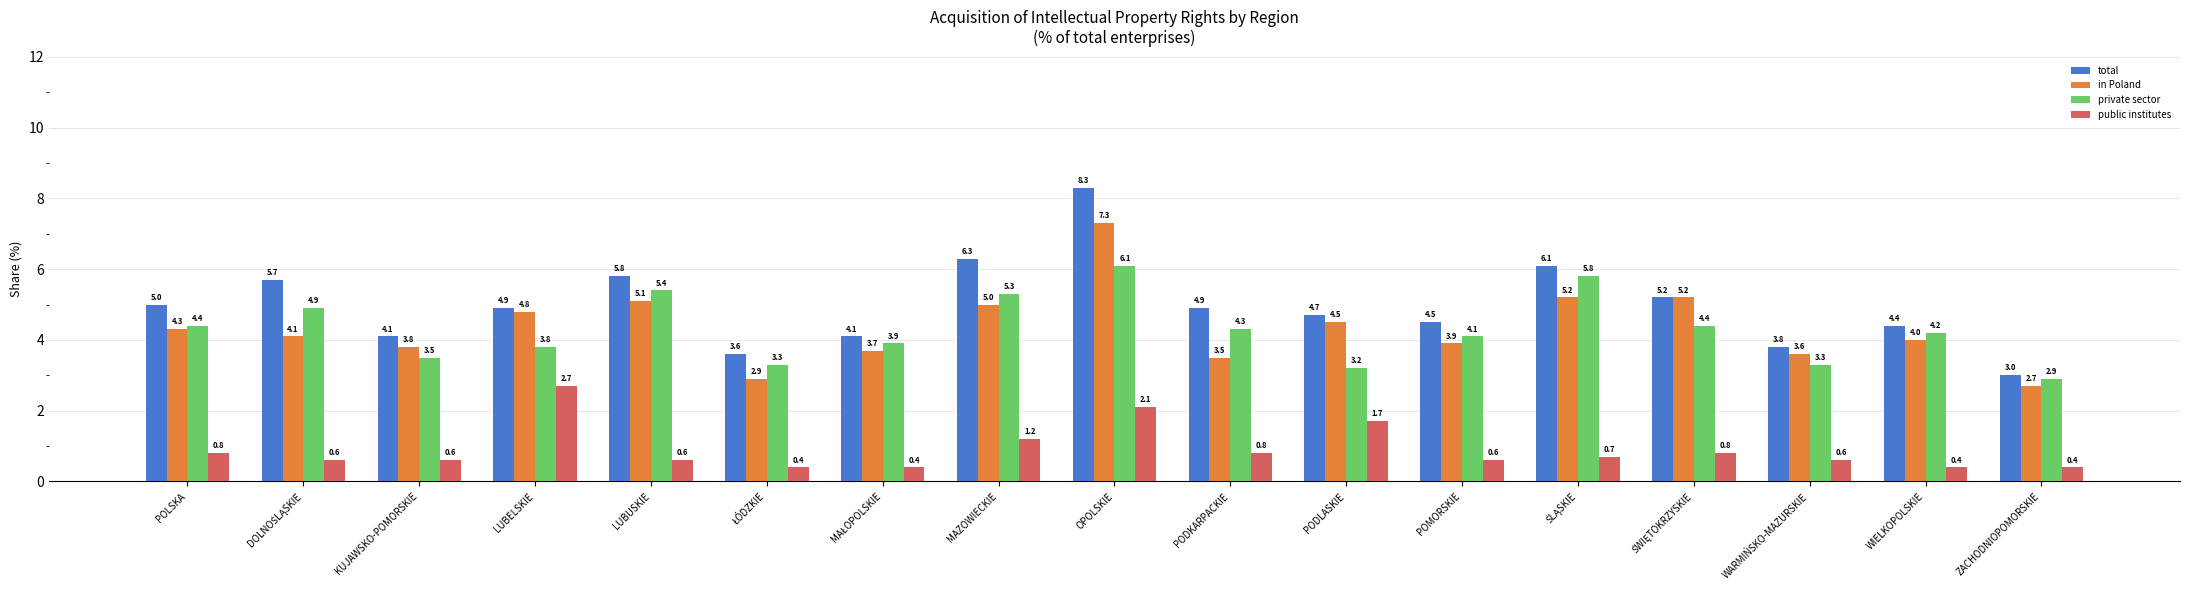

What is the smallest value displayed?

0.4